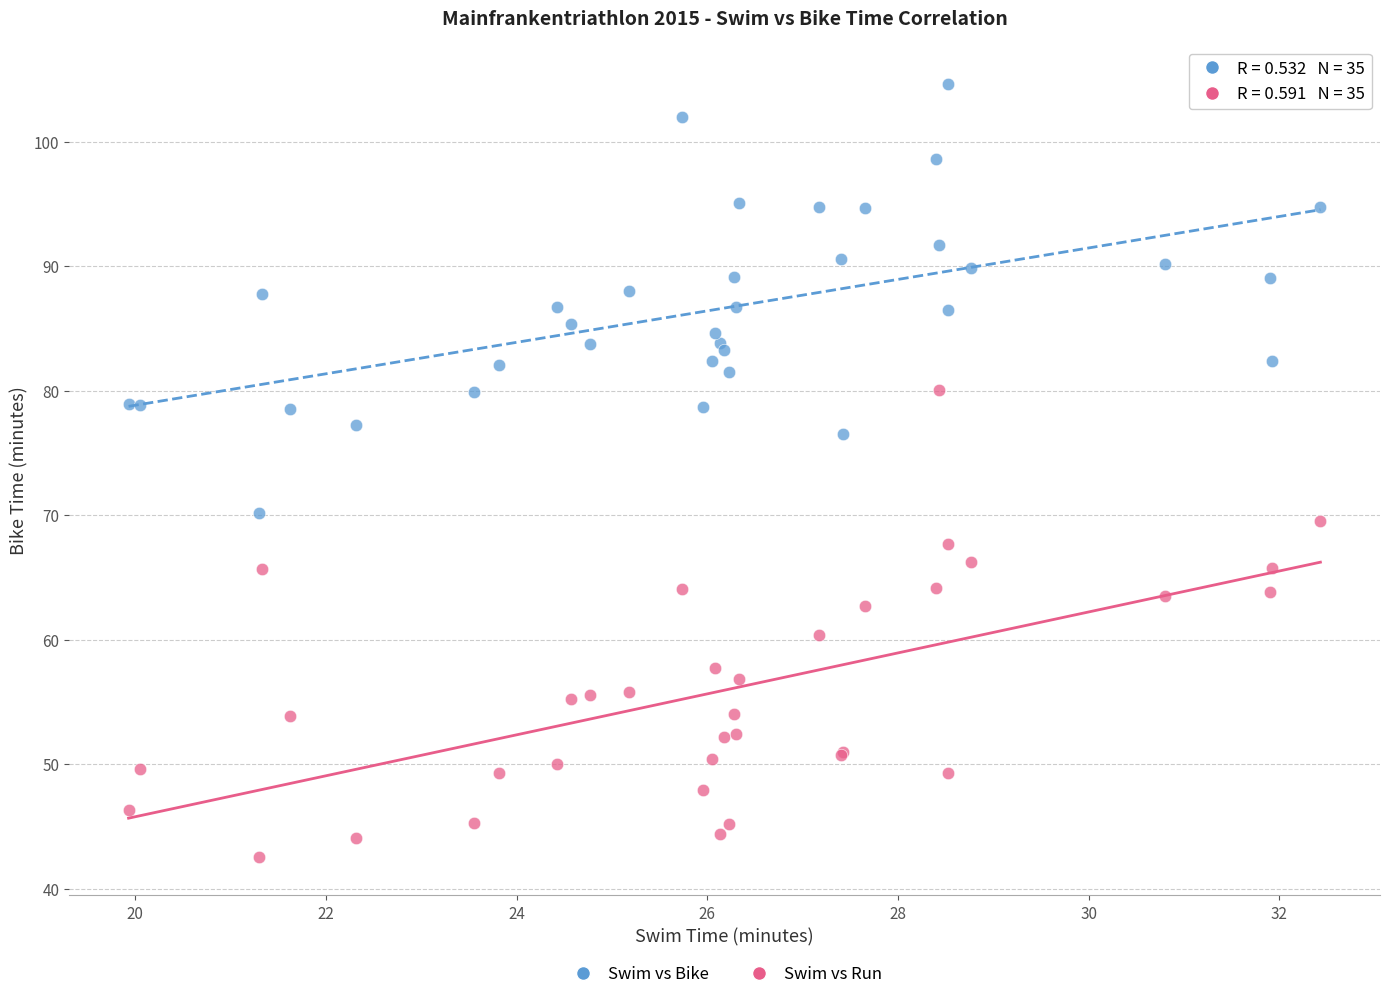

What are all the series names shown in the legend?

Swim vs Bike, Swim vs Run